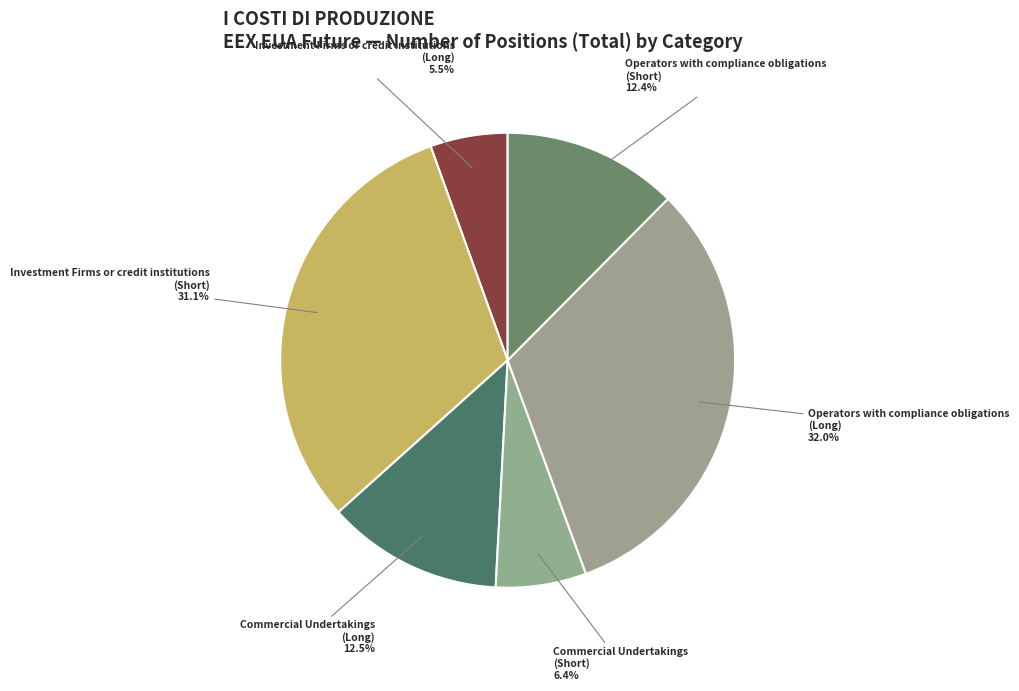

To the nearest percent, what portion does Investment Firms or credit institutions (Short) represent?

31%